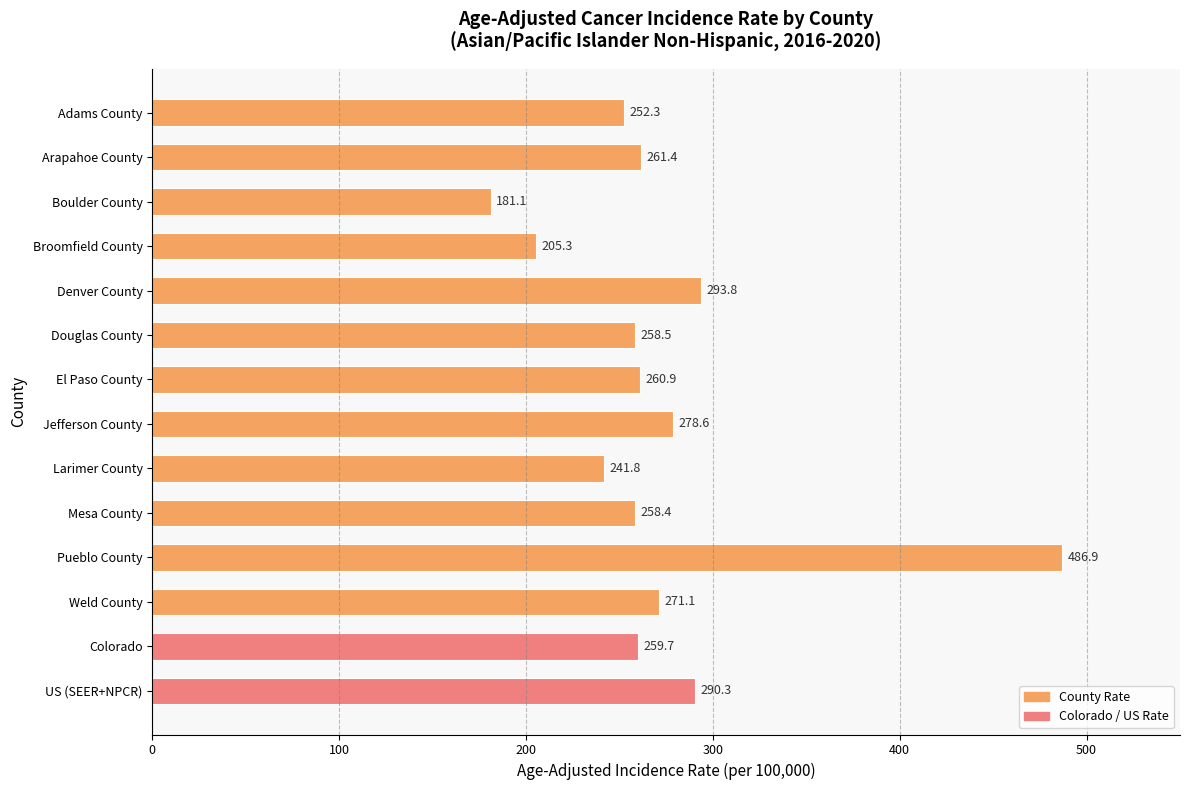

The value at US (SEER+NPCR) is 84.9. True or false?

False